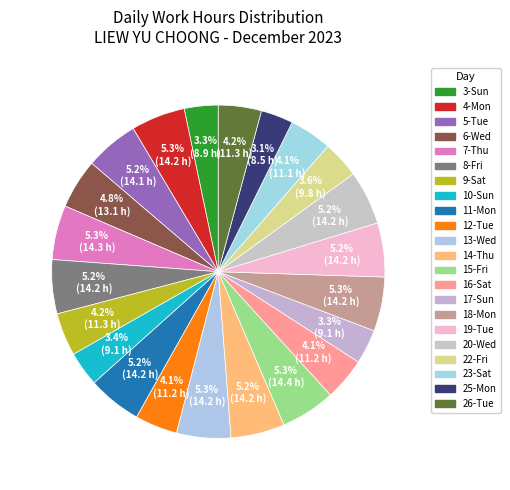

What is the change in value from 3-Sun to 6-Wed?

+4.2